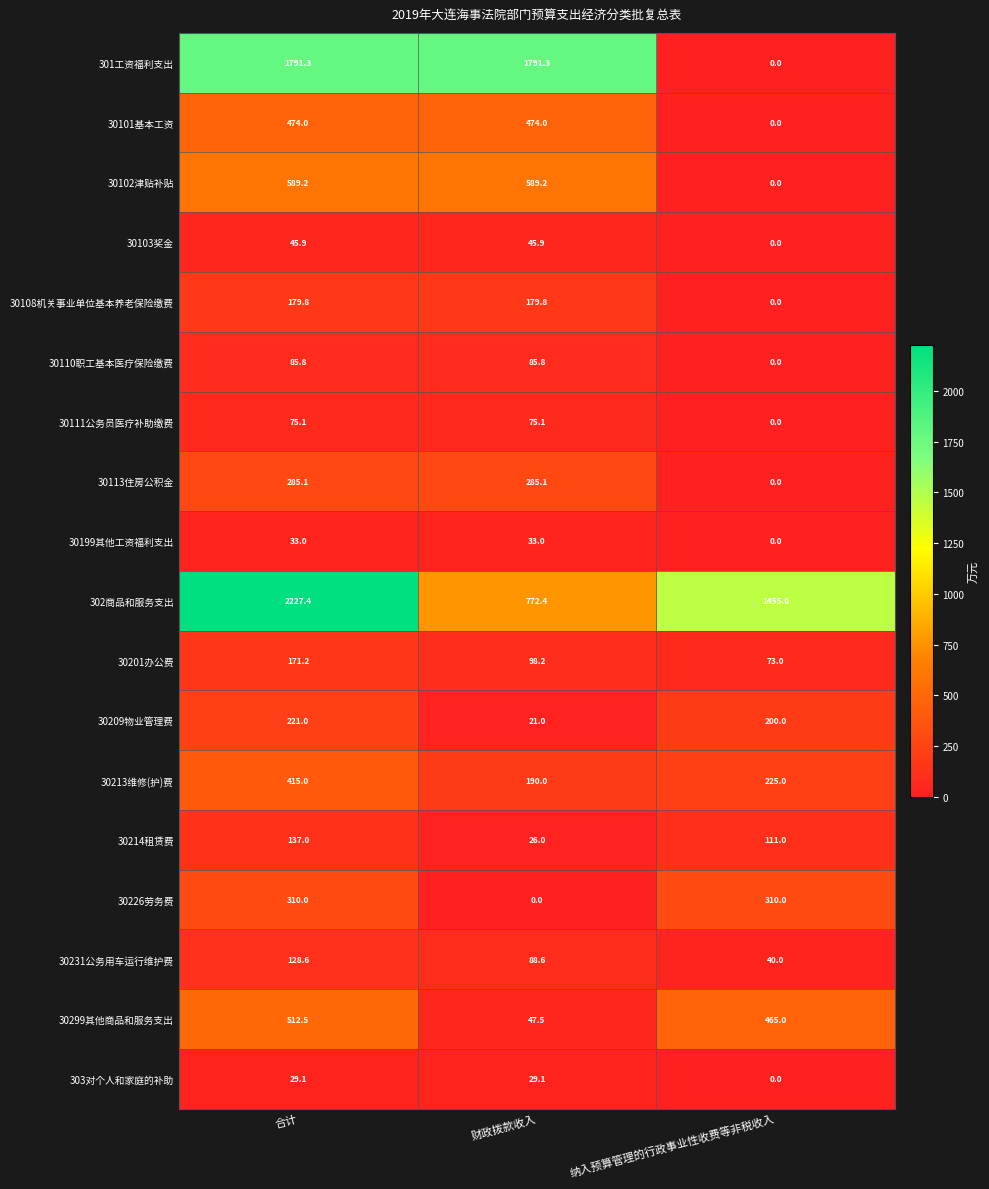

What is the spread (max minus min) of values at 纳入预算管理的行政事业性收费等非税收入?

1455.0